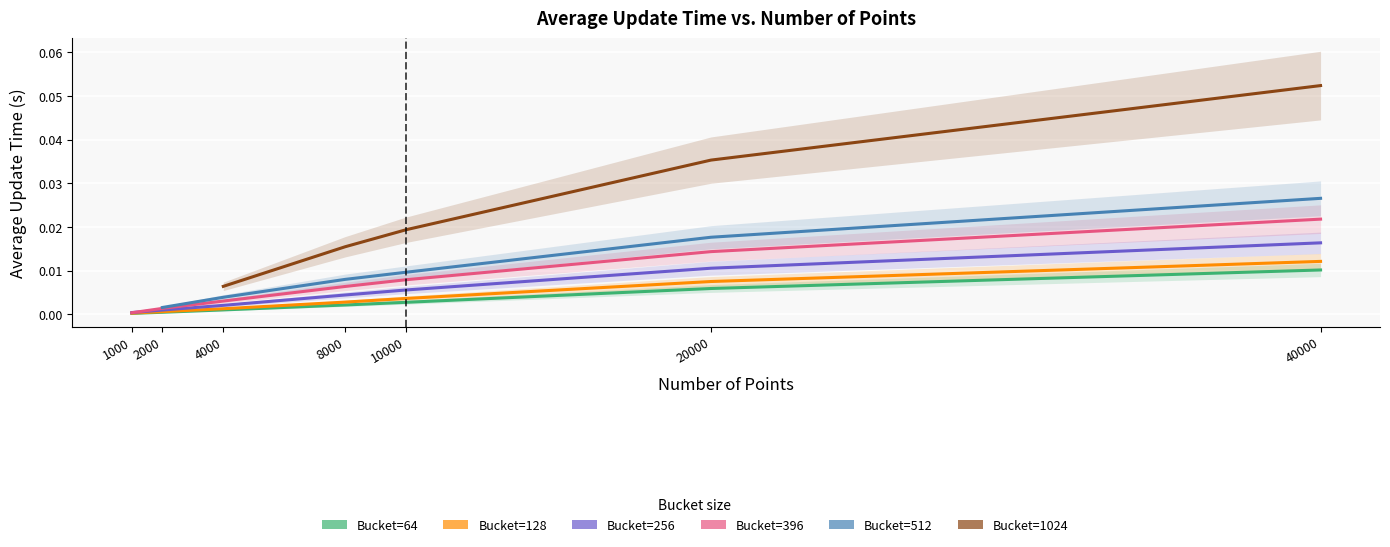

The value of 128 at 1000 is 0.0. True or false?

False